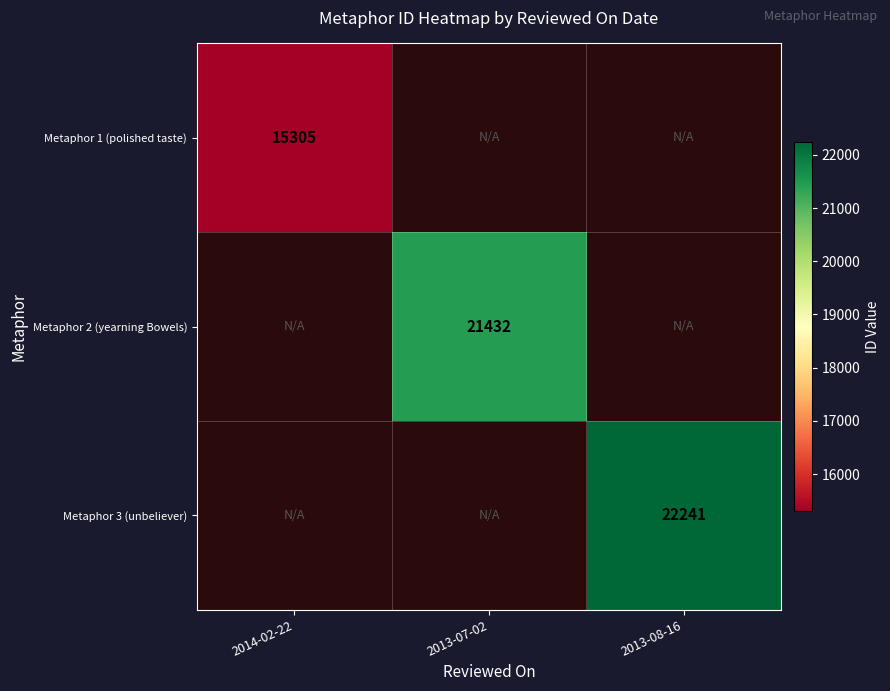

The Metaphor 2 (yearning Bowels) series shows 21432 at 2013-07-02. True or false?

True